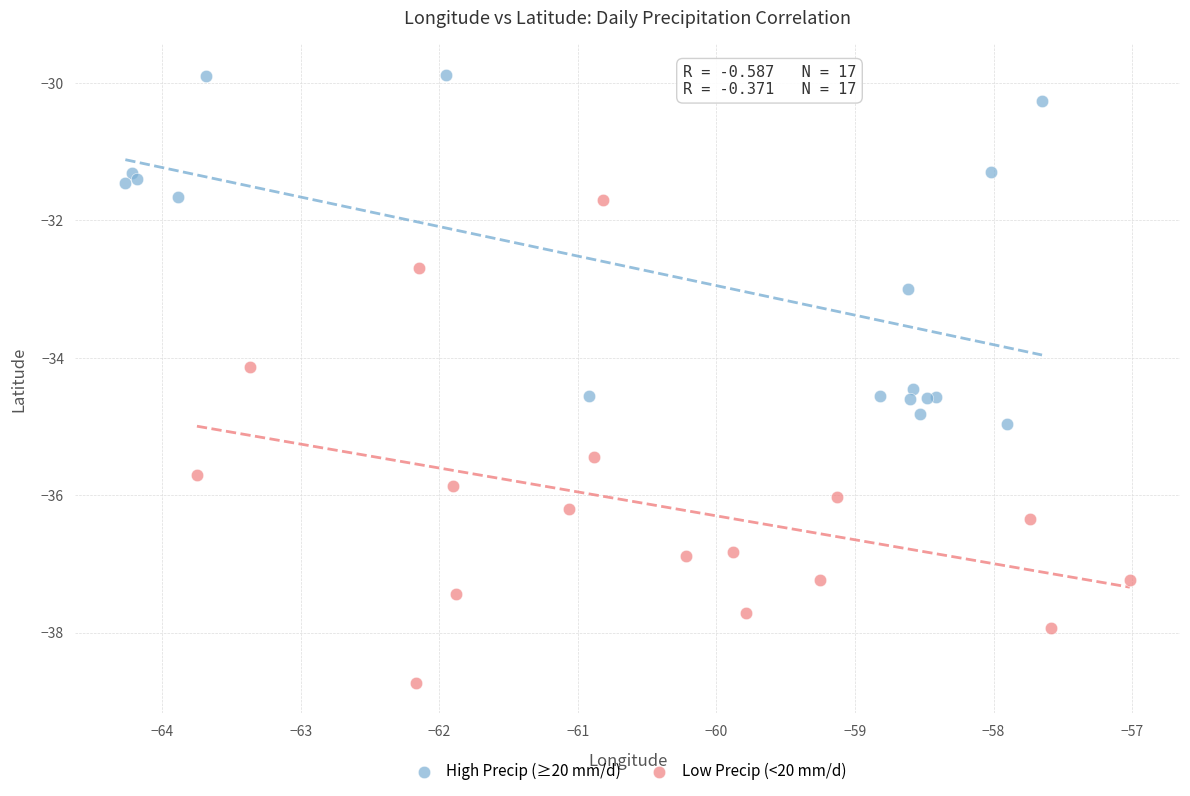

Which series reaches the minimum Y coordinate?

Low Precip (<20 mm/d)